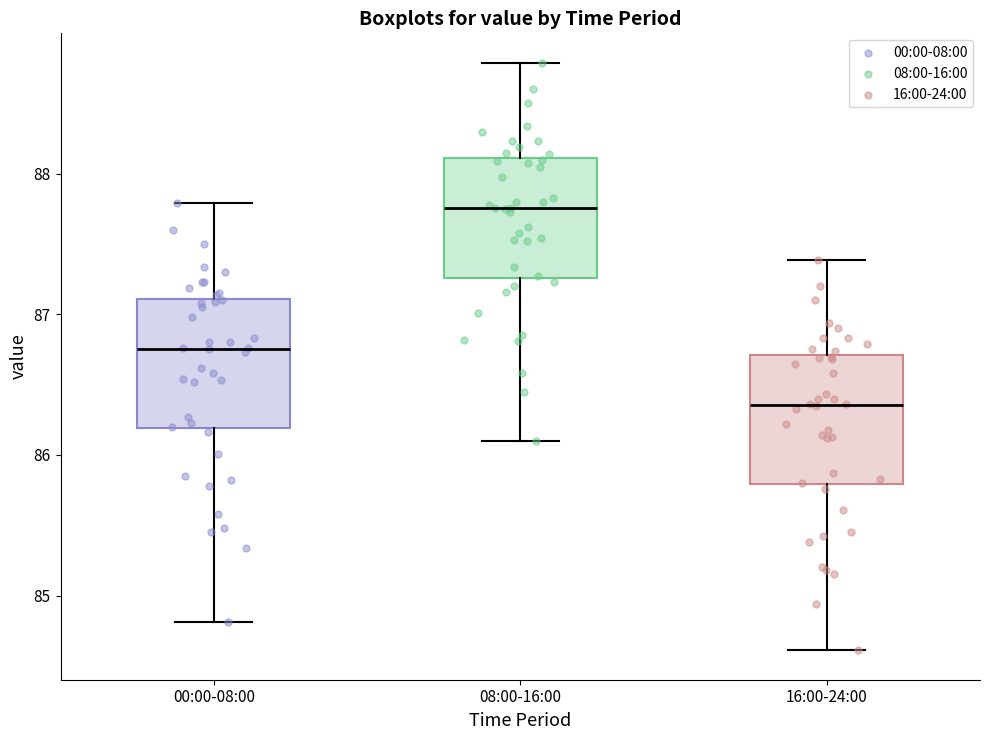

Reading left to right, read every box against the y-axis: the position of its median line, the range the box covers, and the ends of its whiskers. The values are not printed on the chart, so give them approximately, as read against the axis.

00:00-08:00: median 86.8, box 86.2 to 87.1, whiskers 84.8 to 87.8
08:00-16:00: median 87.8, box 87.3 to 88.1, whiskers 86.1 to 88.8
16:00-24:00: median 86.4, box 85.8 to 86.7, whiskers 84.6 to 87.4